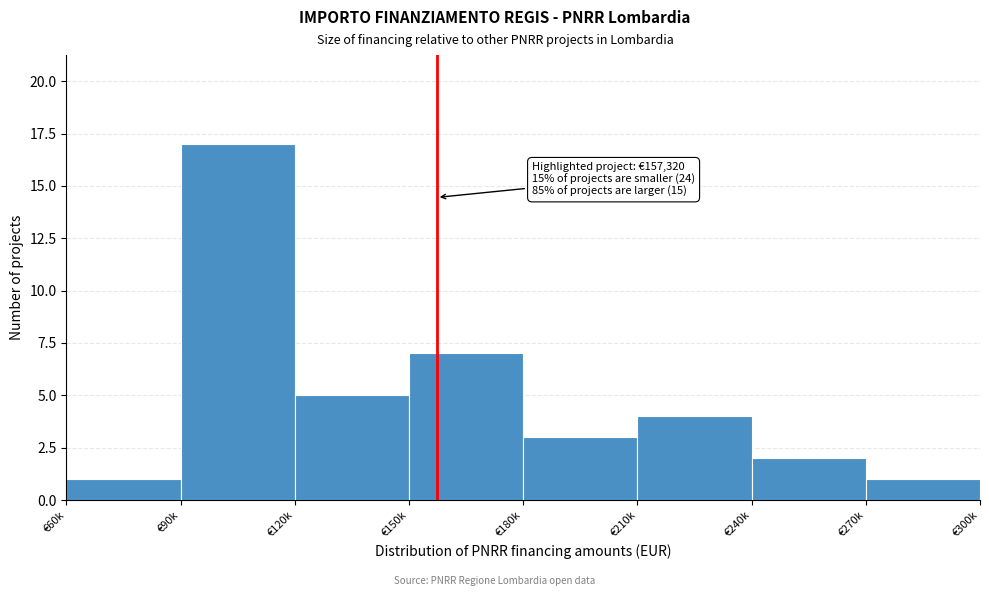

Reading right to left, what are all the values shown in this chart?

€270k=1	€240k=2	€210k=4	€180k=3	€150k=7	€120k=5	€90k=17	€60k=1